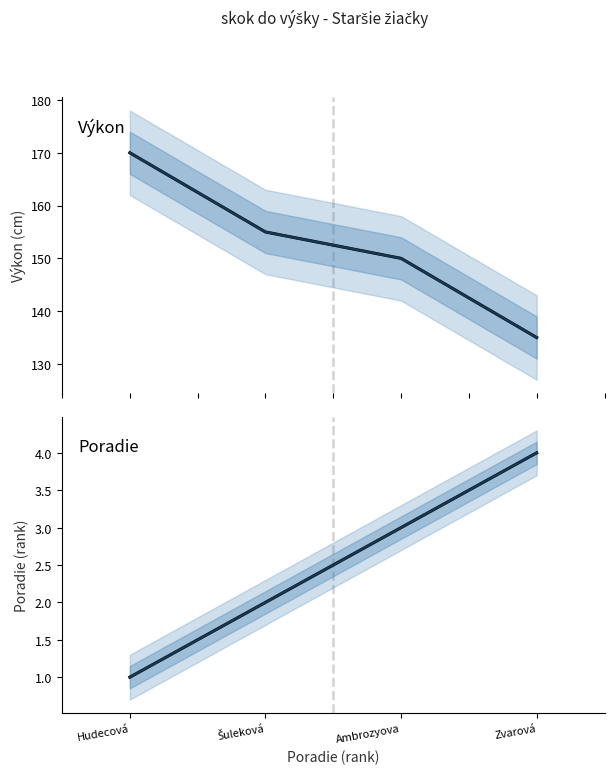

The Poradie series shows 3 at Zvarová. True or false?

False